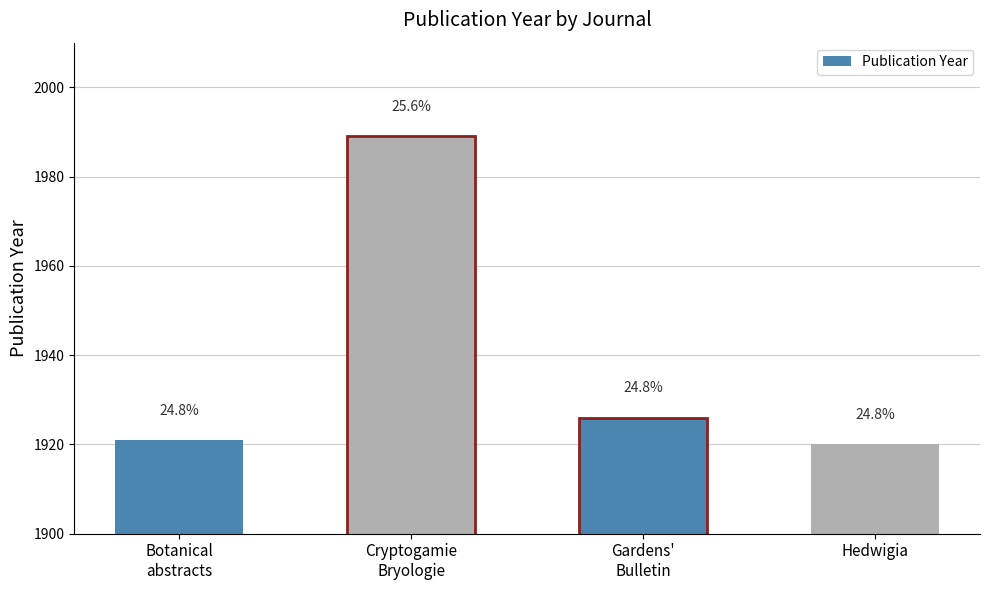

What is the difference between the second highest and minimum values?

6